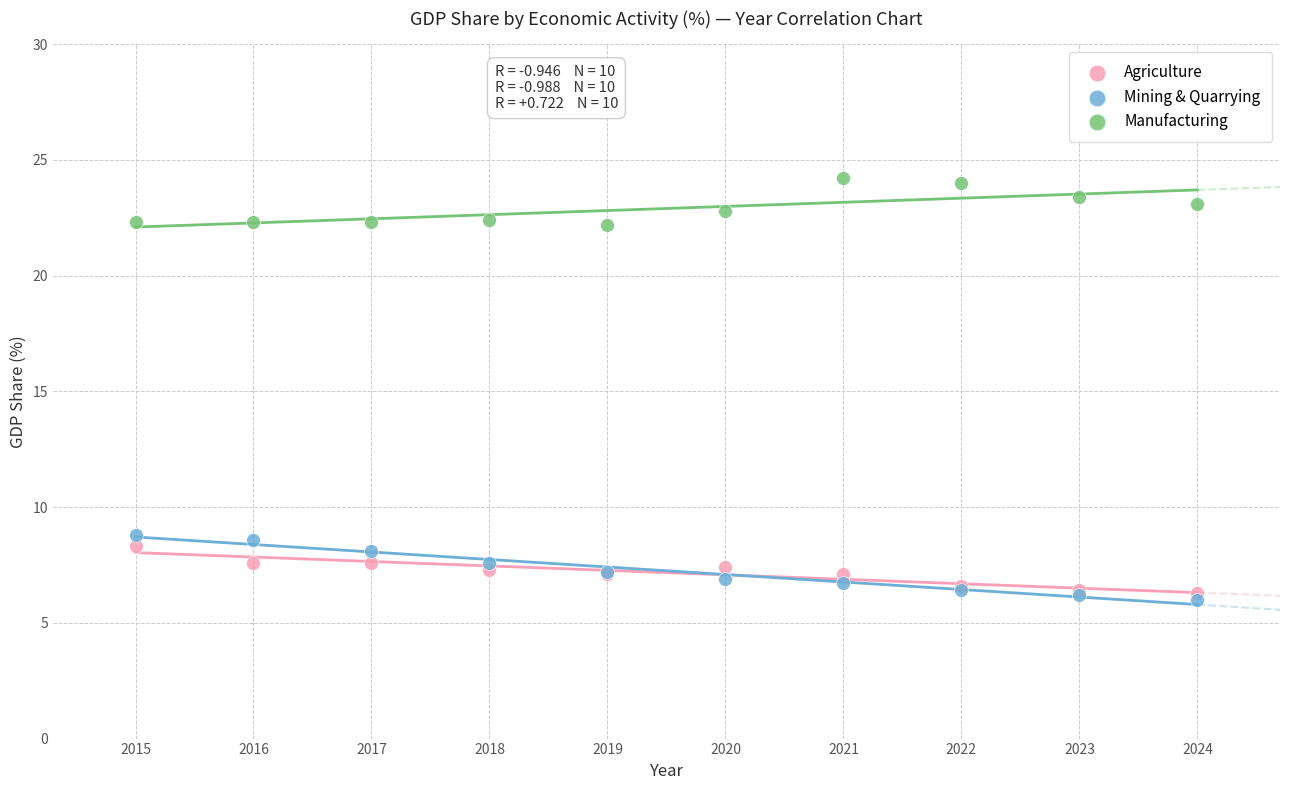

Which series contains the highest Y value?

Manufacturing